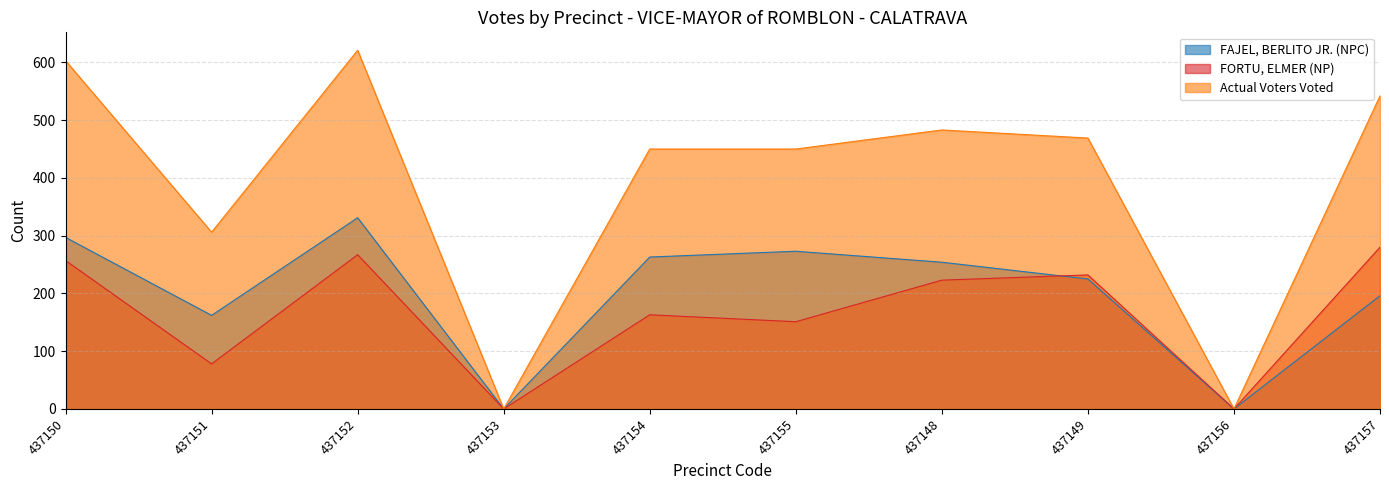

What position from the left is 437157?

10